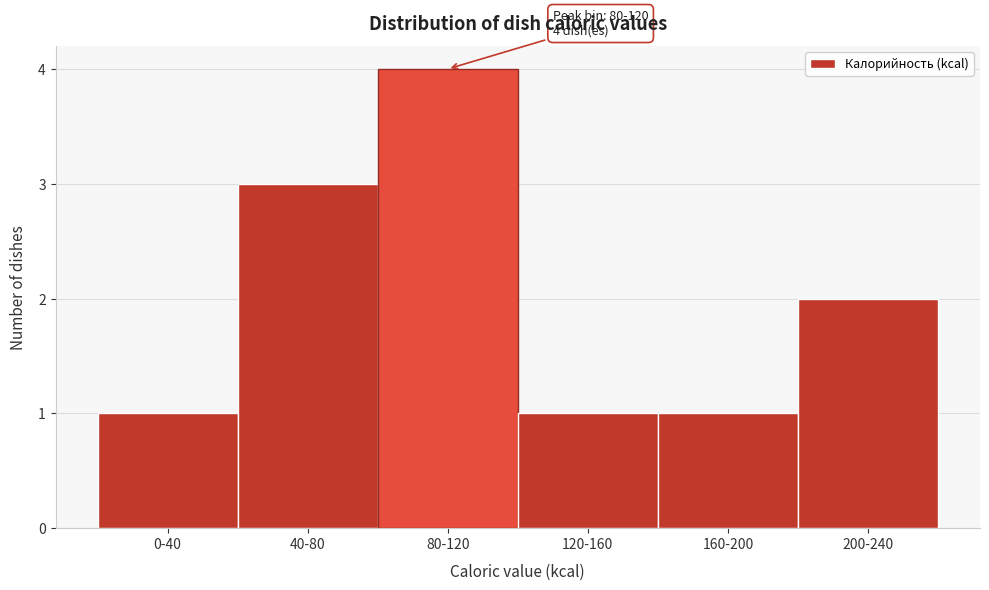

Reading left to right, extract all data points from this chart.

1	3	4	1	1	2